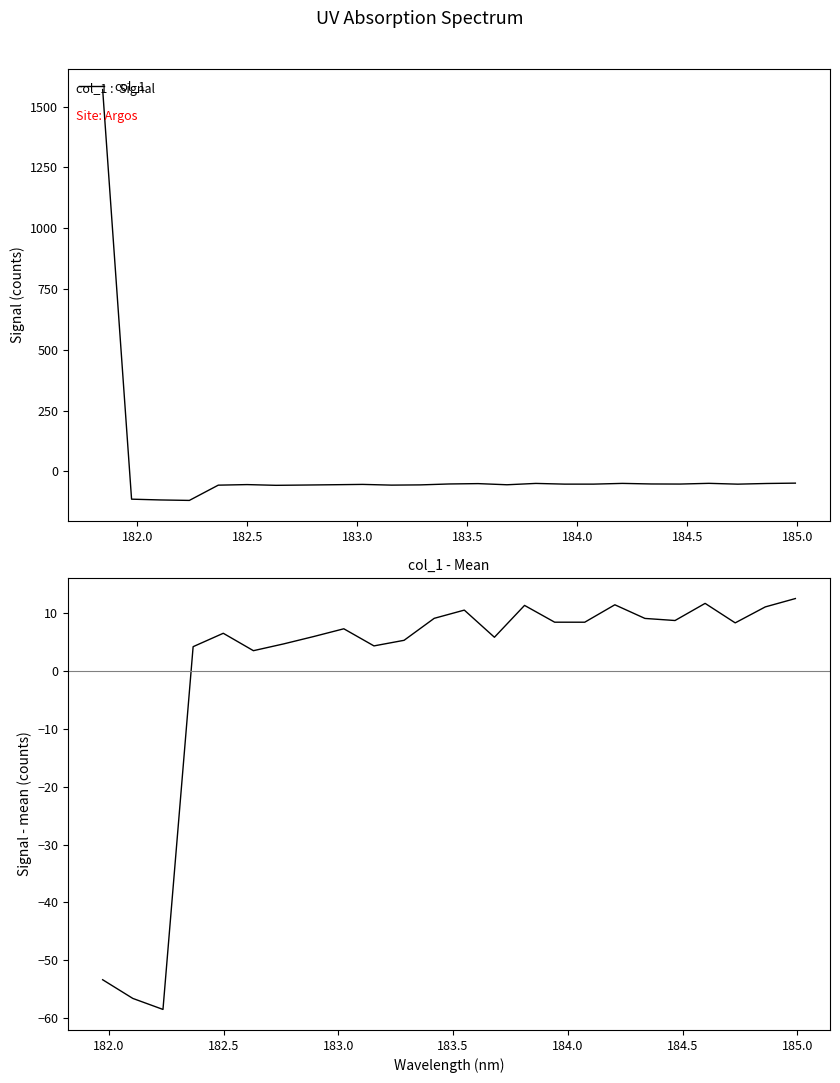

True or false: the data shows -92.4 at 183.0238743082.

False